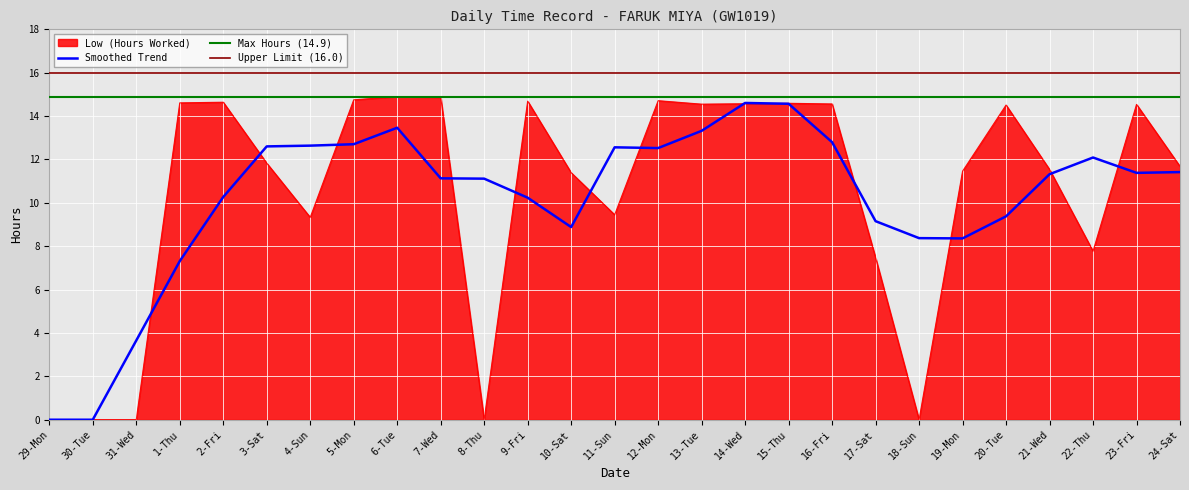

Is it true that the value at 11-Sun is 9.4?

True